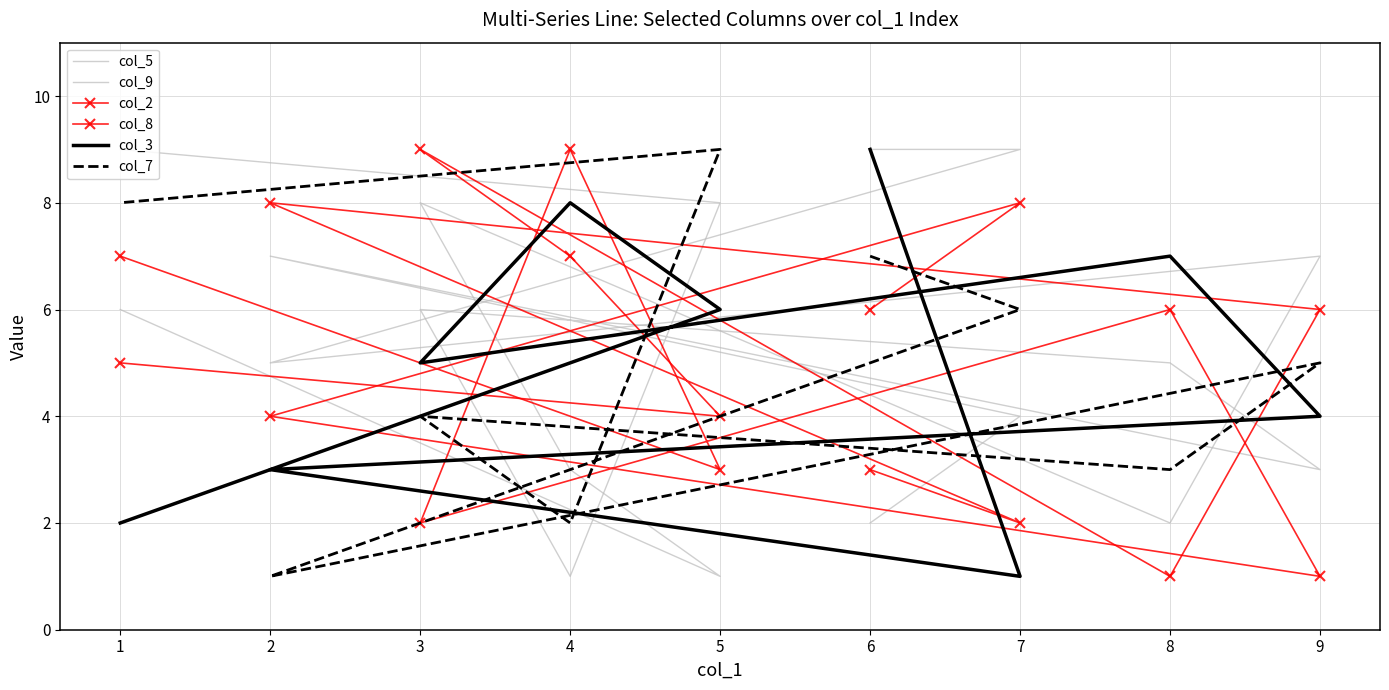

The col_2 series shows 6 at 6. True or false?

True